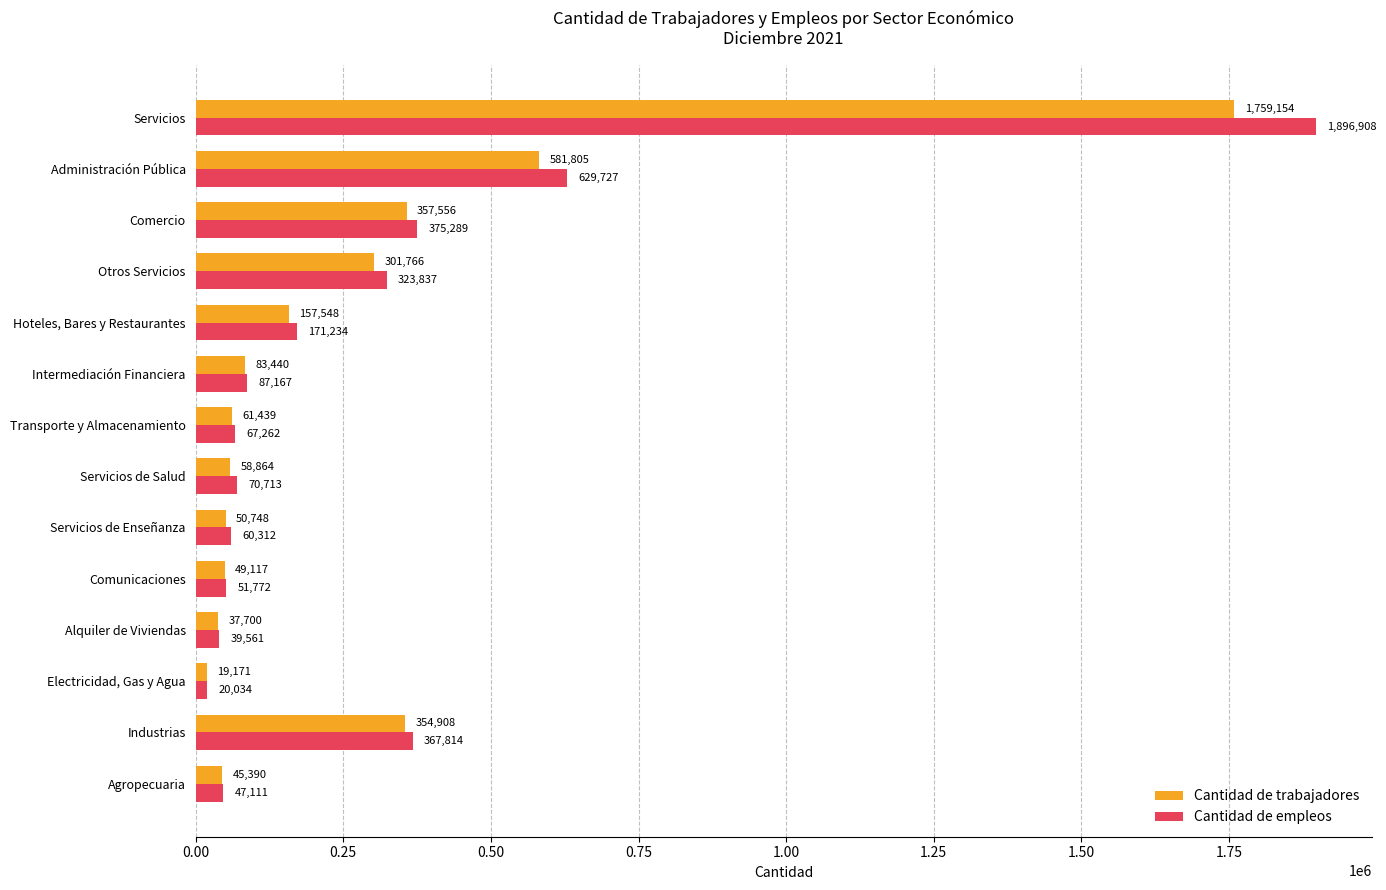

What is the difference between the highest and lowest values at Comunicaciones?

2655